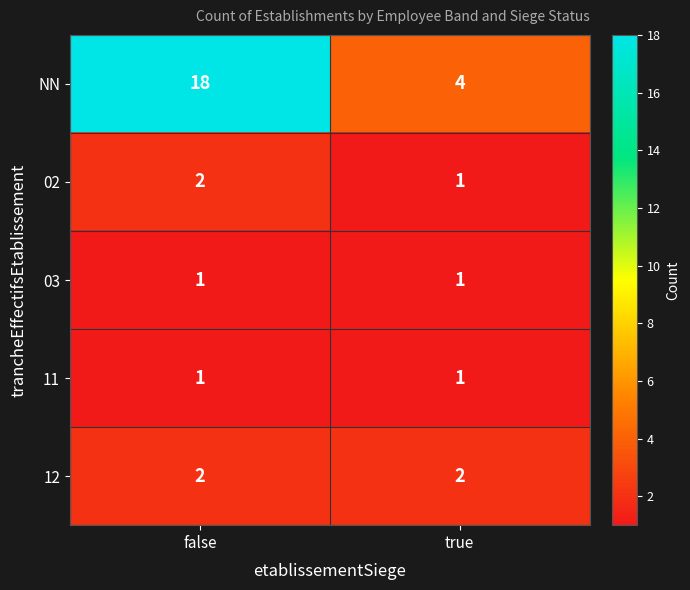

Which category has the lowest value in the NN series?

true